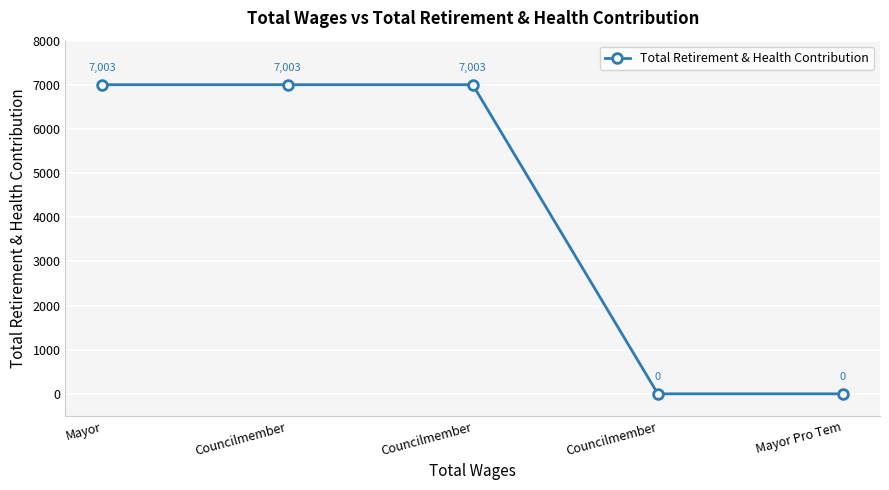

What is the difference between the maximum and minimum values?

7003